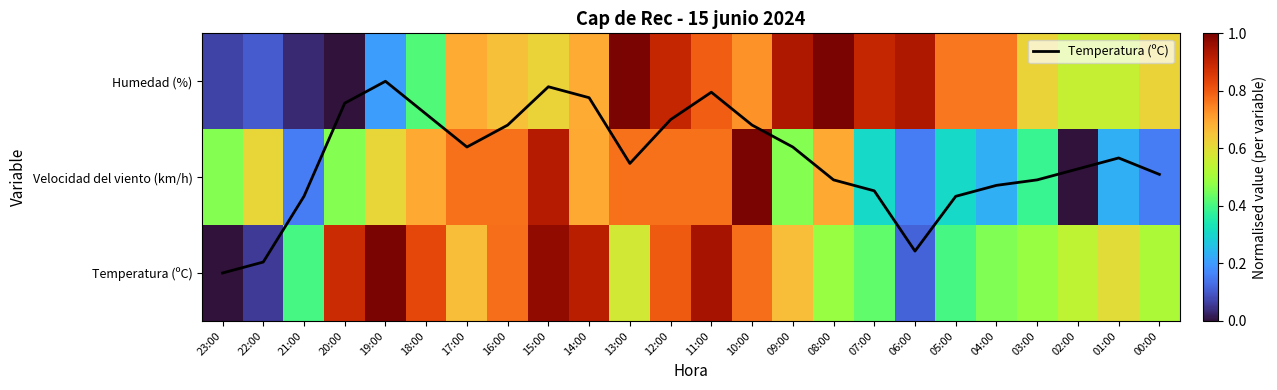

Which has a higher value, 07:00 or 15:00?

15:00